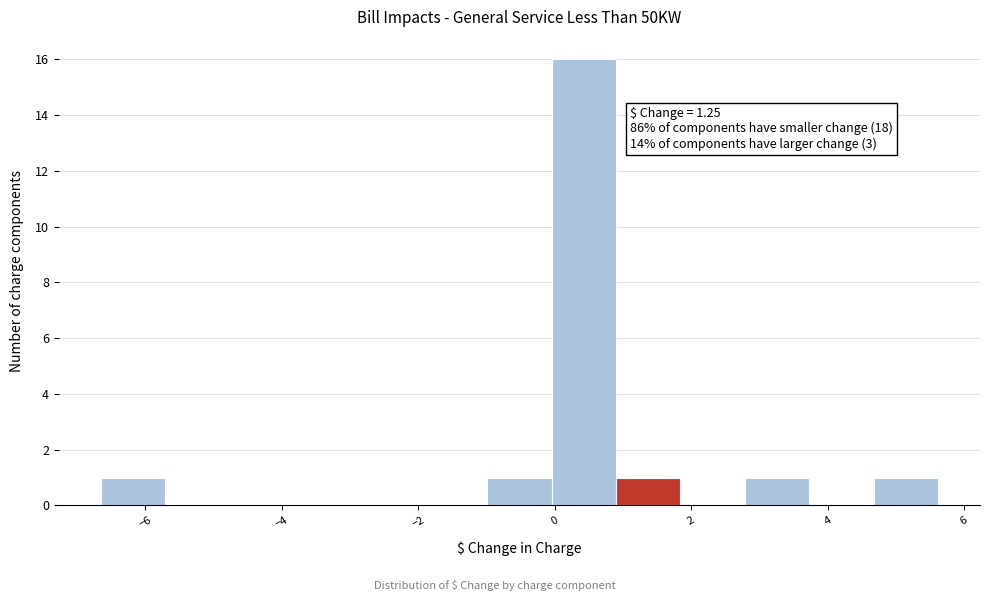

Which range on the x-axis has the tallest bar?

0.0 to 1.0